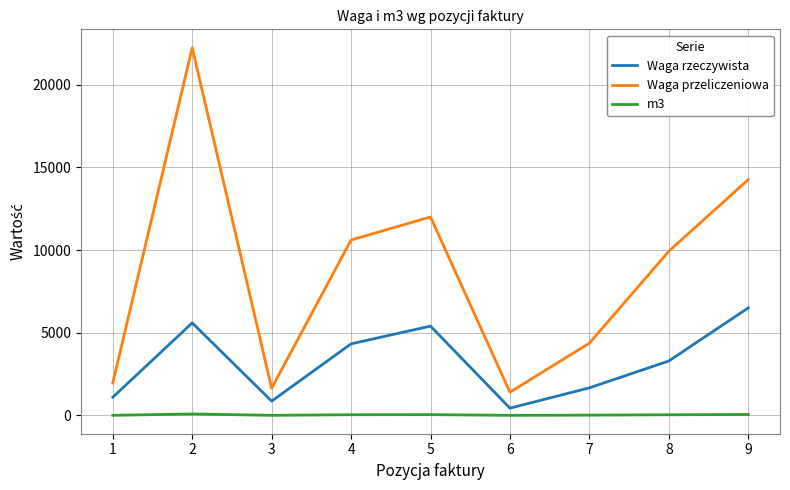

Count the number of categories in the chart.

9